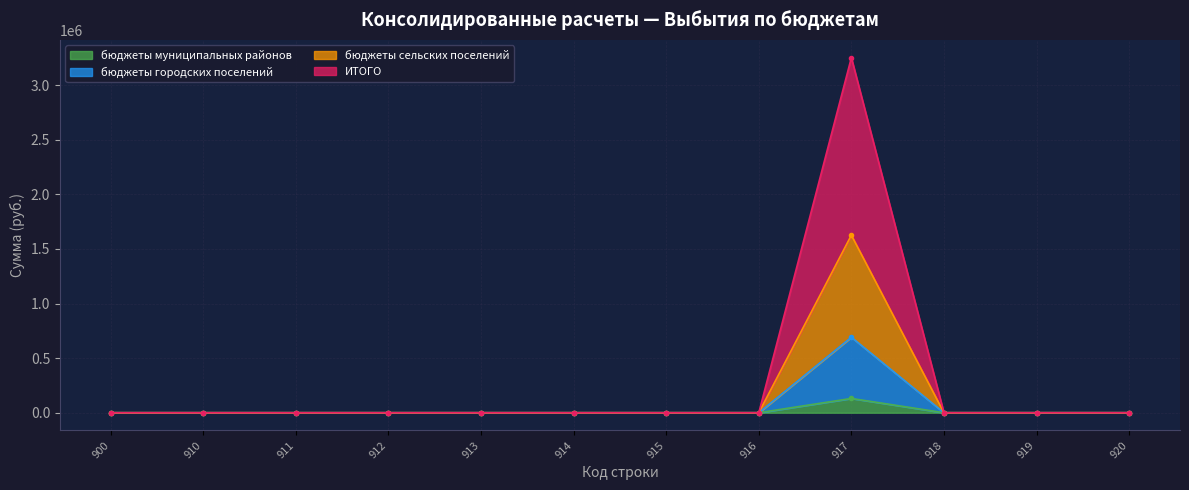

At which category does the chart reach its peak across all series?

917